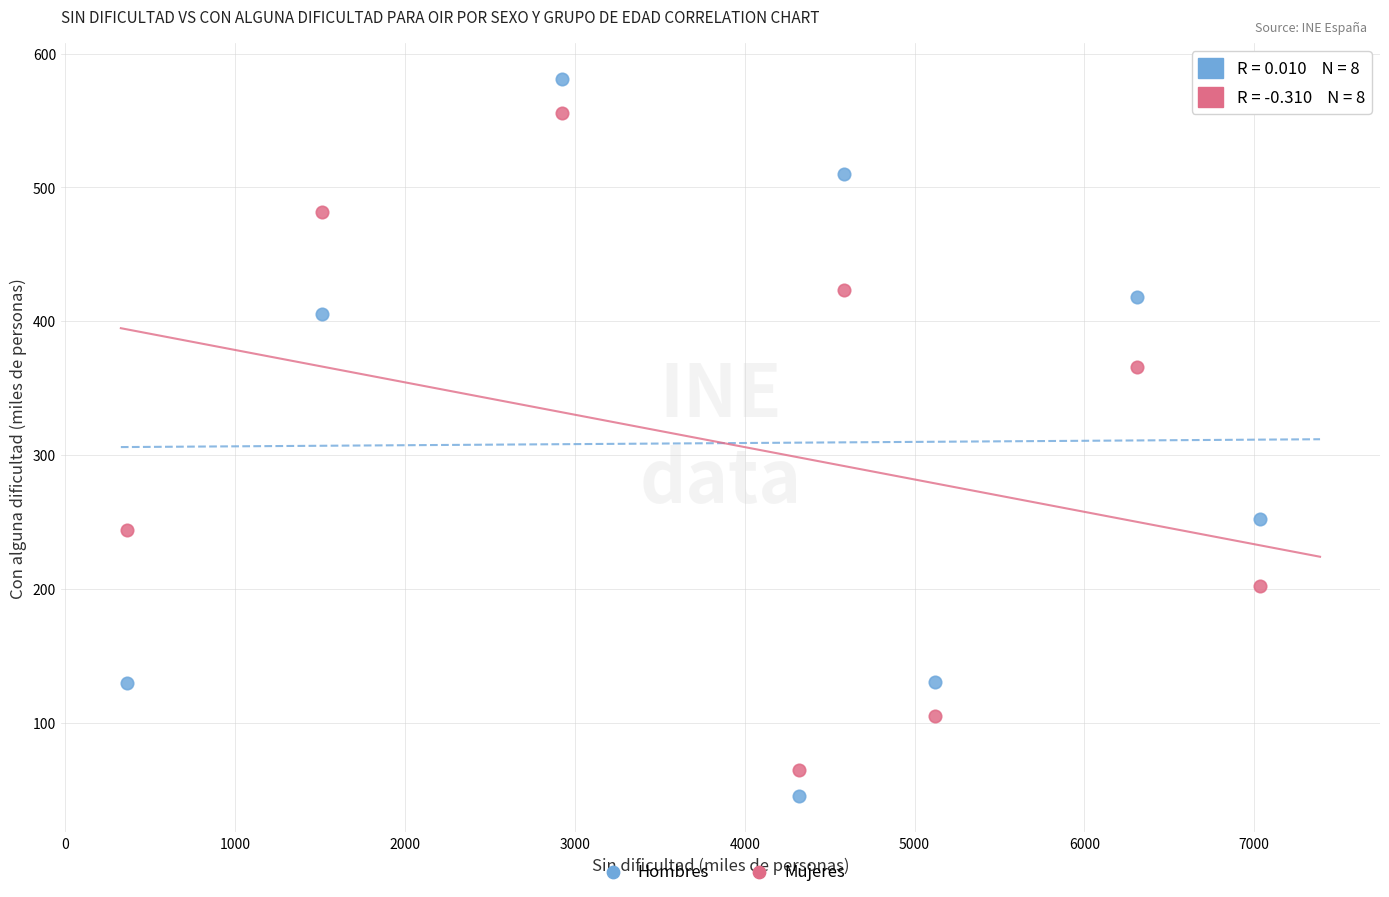

Across all data points, what is the range of Y values (max minus min)?

536.3